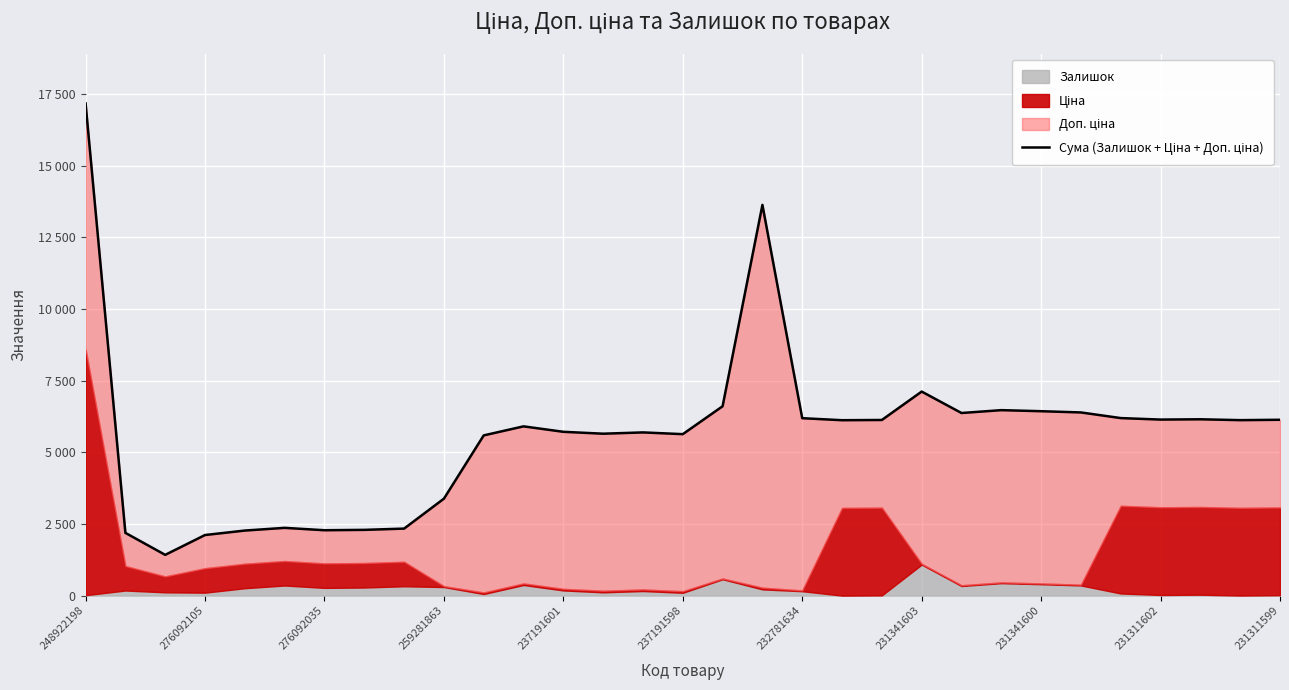

What value does the data have at 20?

6127.7